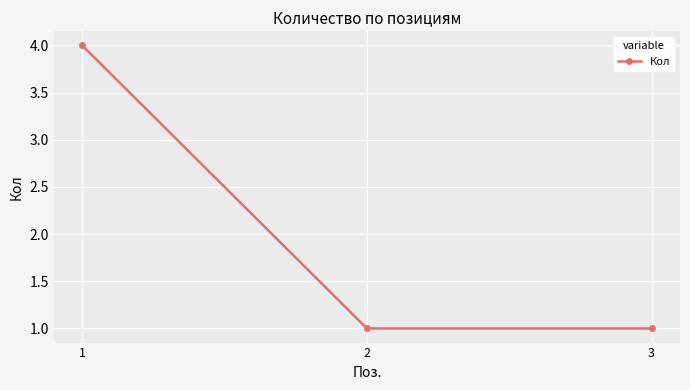

Is it true that the value at 3 is 1?

True